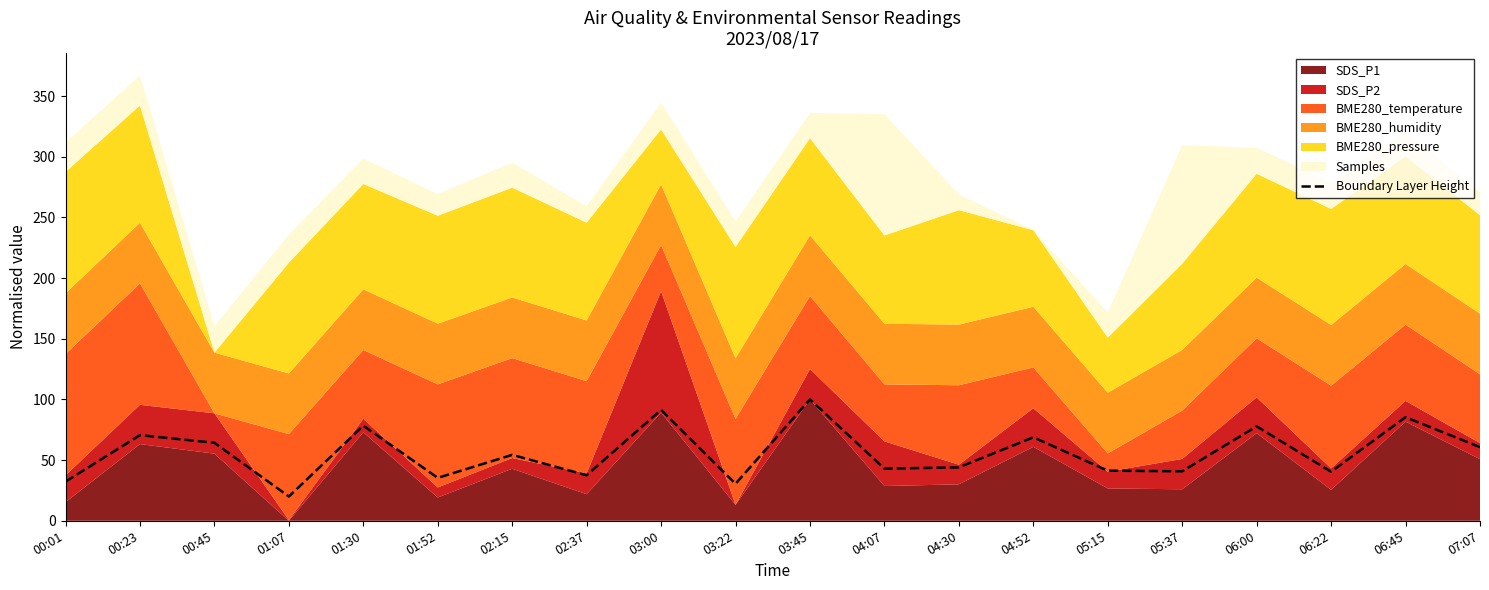

List the labels in order of value, smallest first.

01:07, 03:22, 00:01, 01:52, 02:37, 06:22, 05:37, 05:15, 04:07, 04:30, 02:15, 07:07, 00:45, 04:52, 00:23, 06:00, 01:30, 06:45, 03:00, 03:45